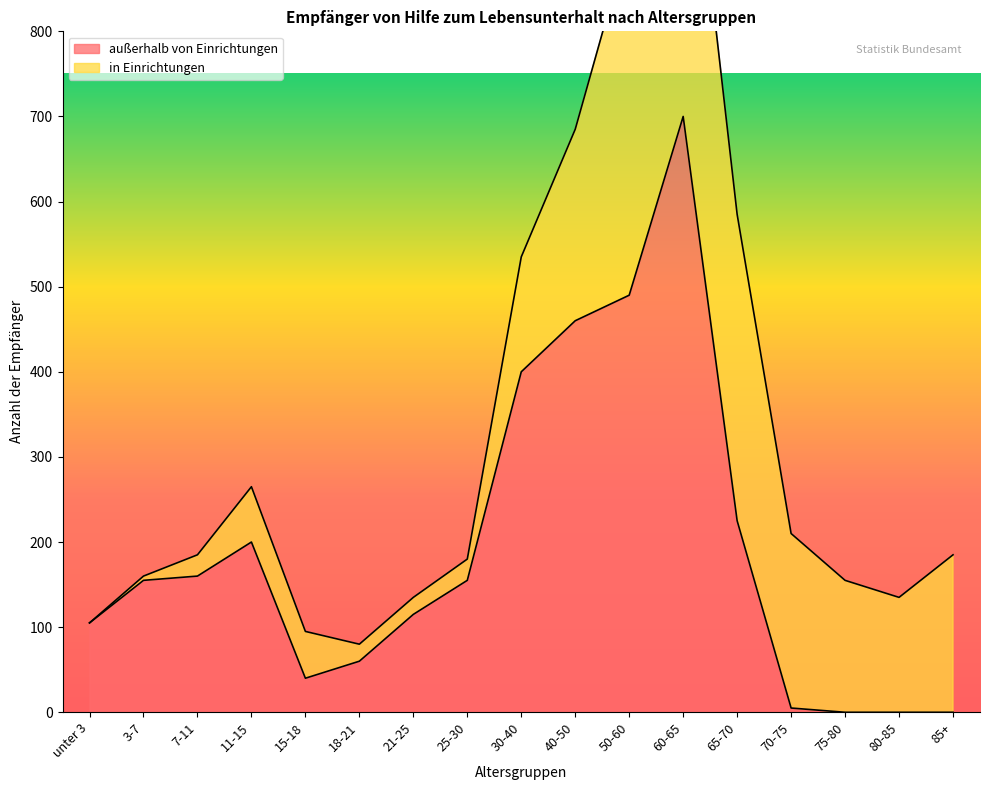

What is the maximum value shown in the chart?

700